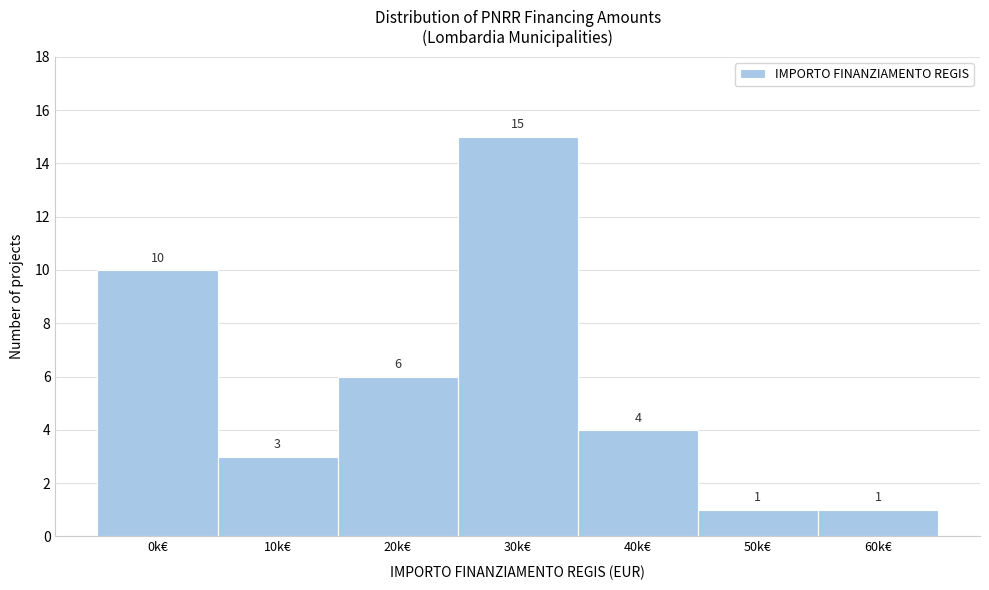

Reading right to left, what are all the values shown in this chart?

1	1	4	15	6	3	10